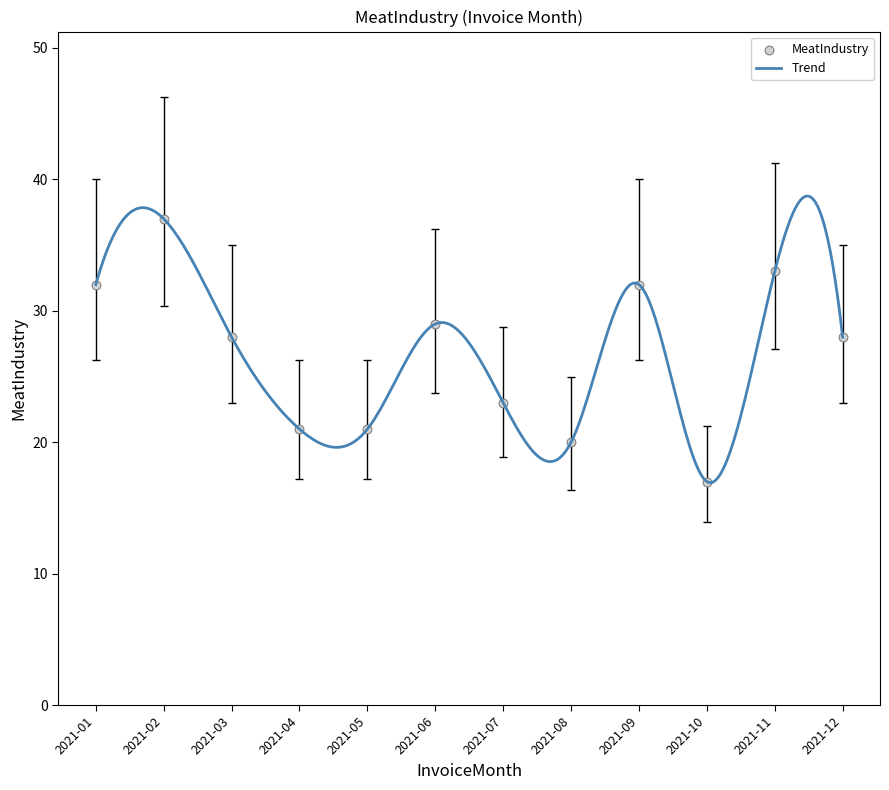

Between 2021-01 and 2021-06, which is larger?

2021-01